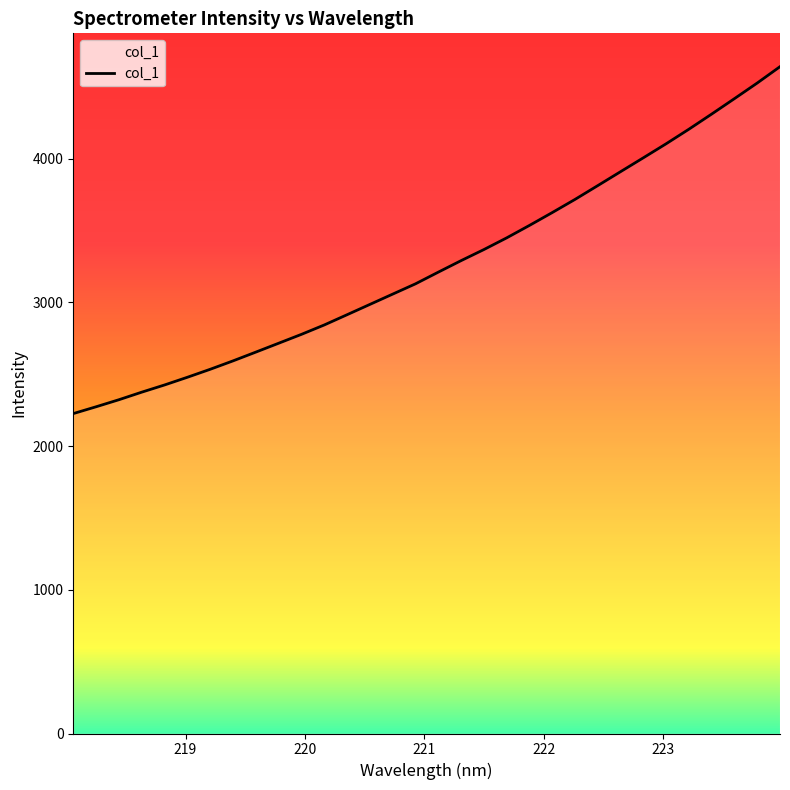

What is the smallest value displayed?

2225.8